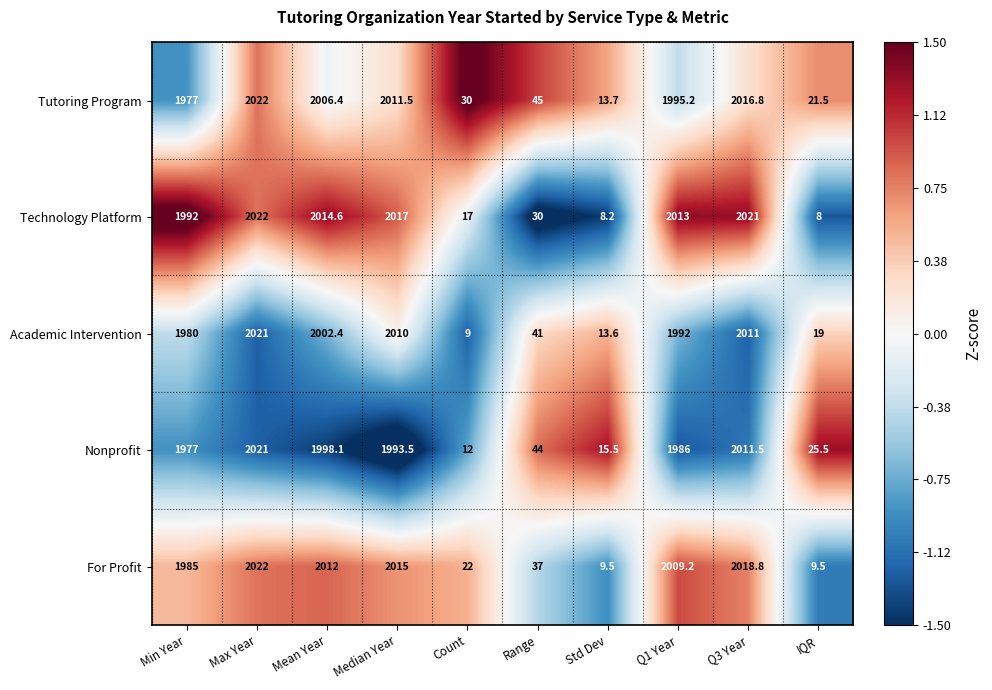

Count the number of data series in this chart.

5